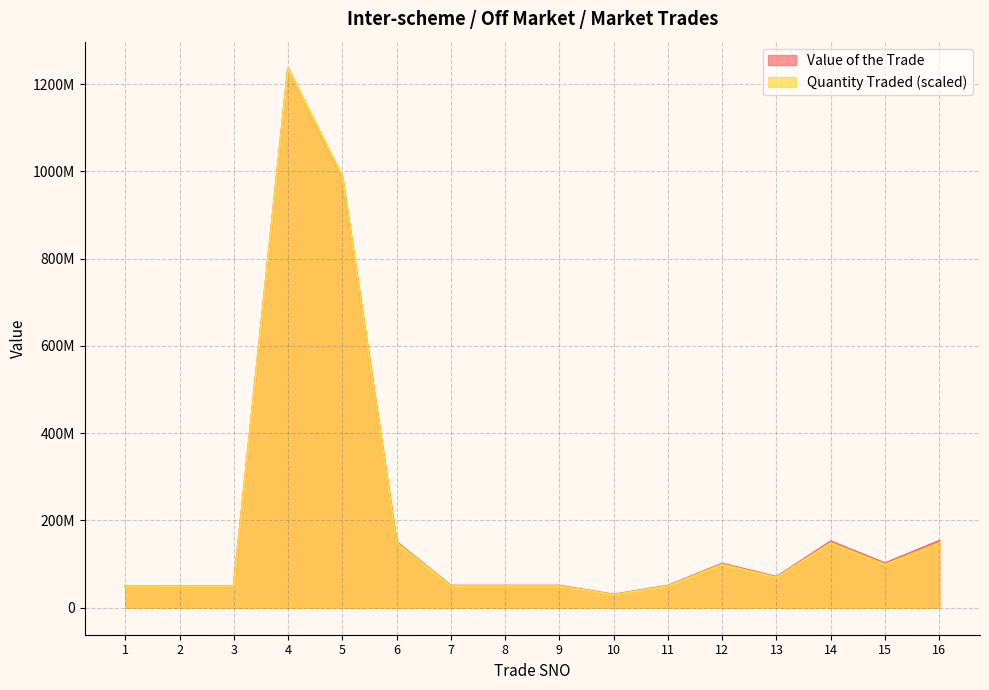

Reading left to right, transcribe all the data shown in this chart.

Quantity Traded: 49420750	49420750	49420750	1235518750	988415000	148262250	49420750	49420750	49420750	29652450	49420750	98841500	69189050	148262250	98841500	148262250
Value of the Trade: 49879200	49904350	49904350	1235518750	986590000	150600000	50562500	50562500	50562500	30345000	50550000	101185000	70805000	152124000	102055300	153446250